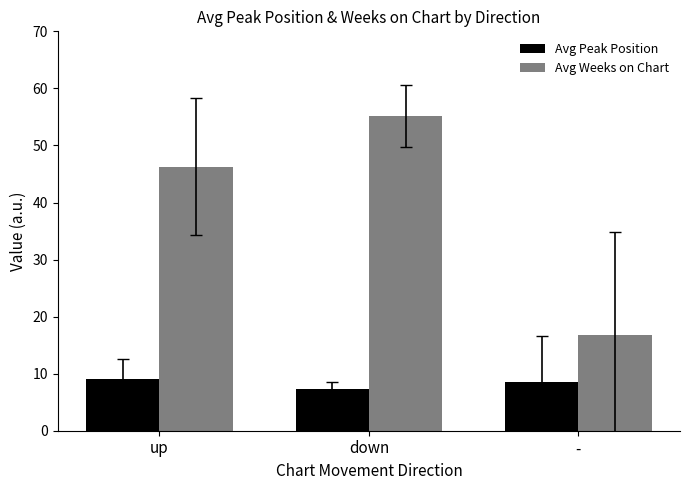

Are the bars grouped side by side (vs. stacked)?

Yes